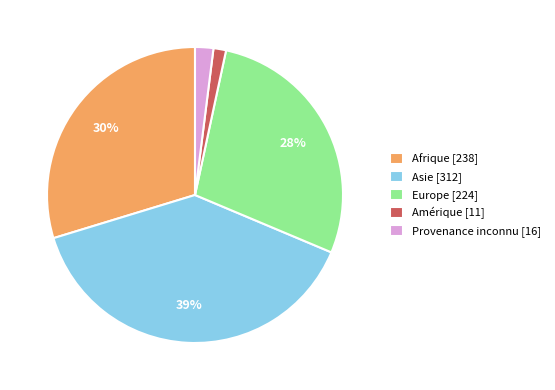

Which slice is the largest?

Asie